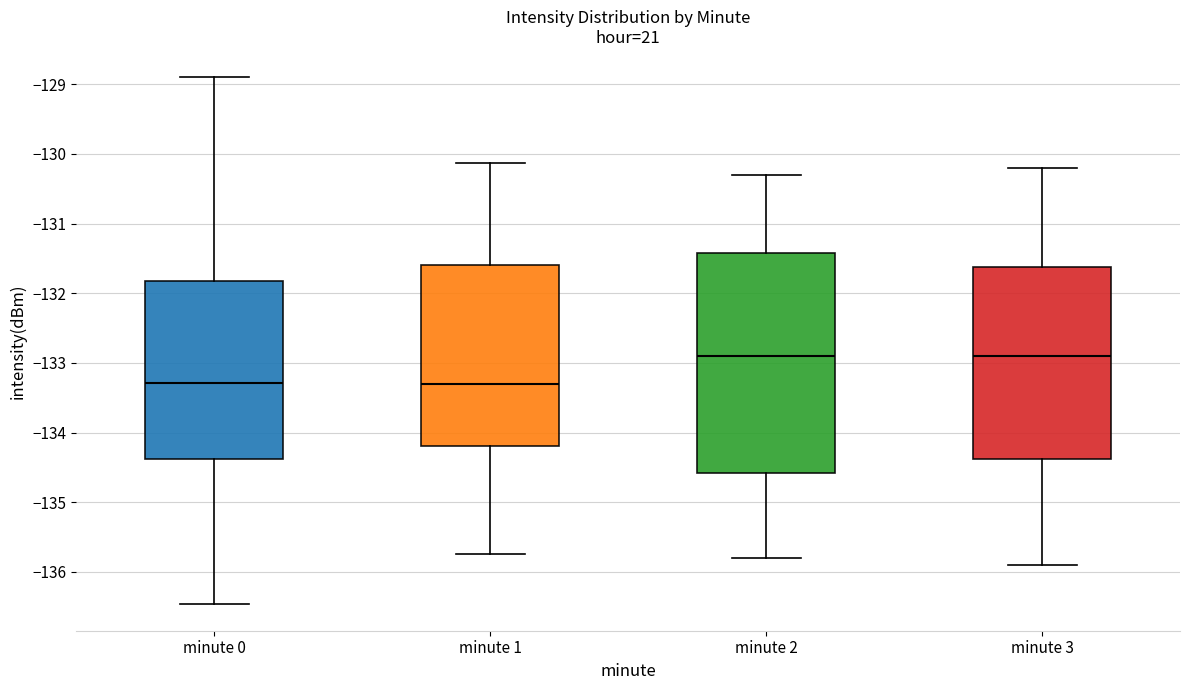

Where is the upper edge of the box for minute 1 on the y-axis? The values are not printed on the chart, so give them approximately, as read against the axis.

-131.6